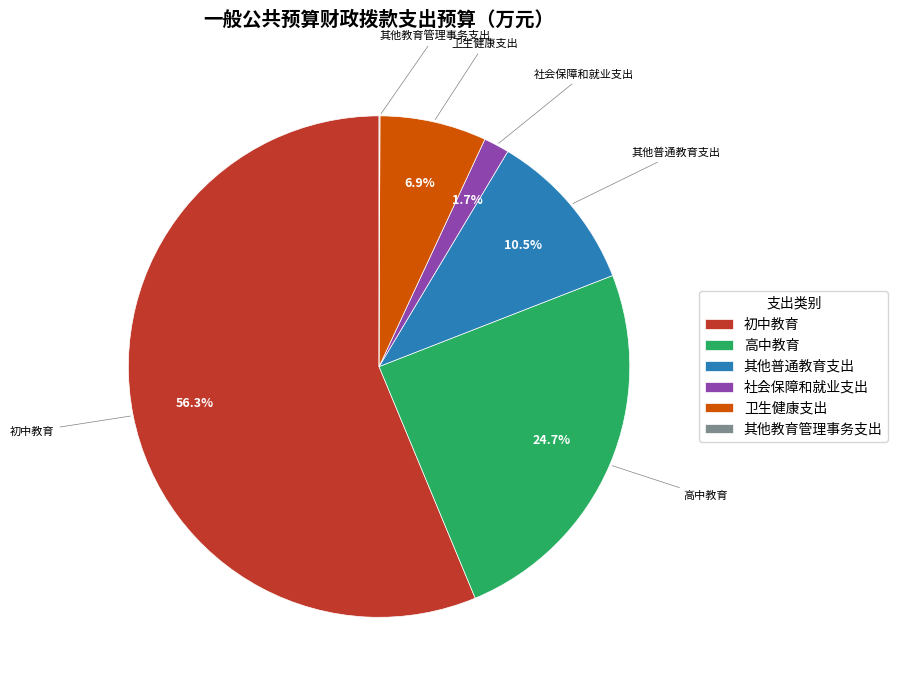

What percentage is the 社会保障和就业支出 slice, to the nearest percent?

2%